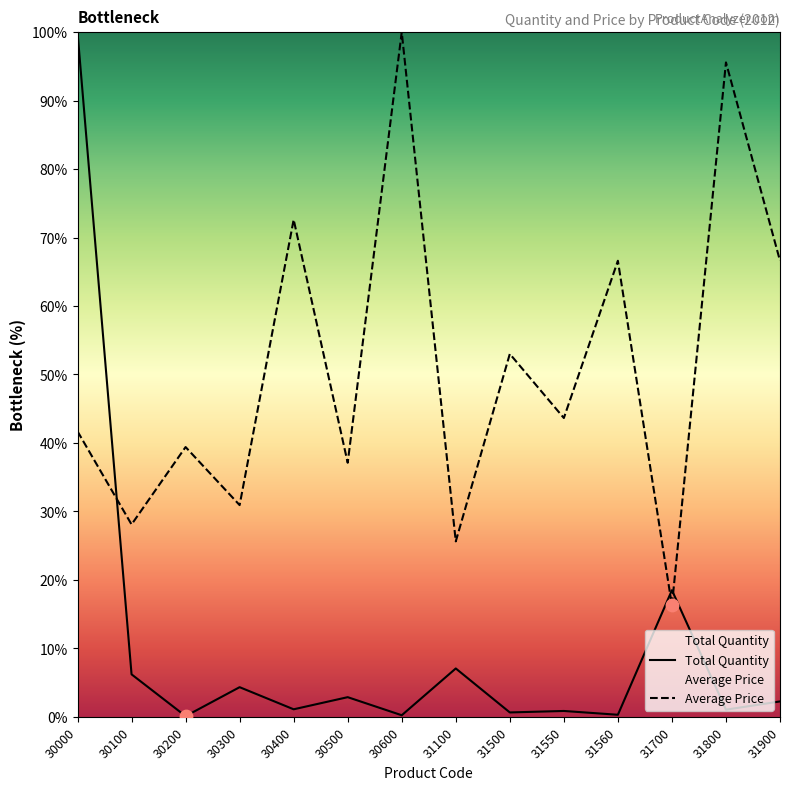

Is the value of Total Quantity at 31700 greater than the value of Average Price at 31900?

No